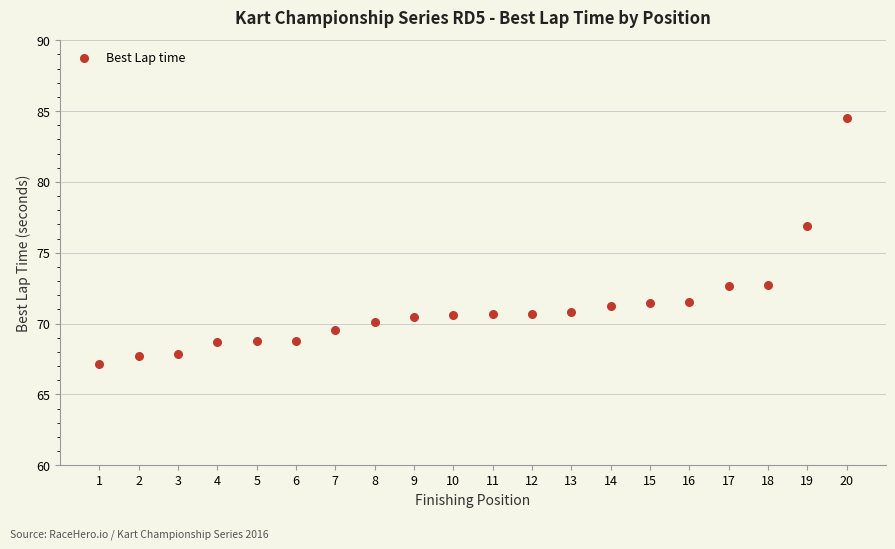

What is the range of X values (max minus min)?

19.0